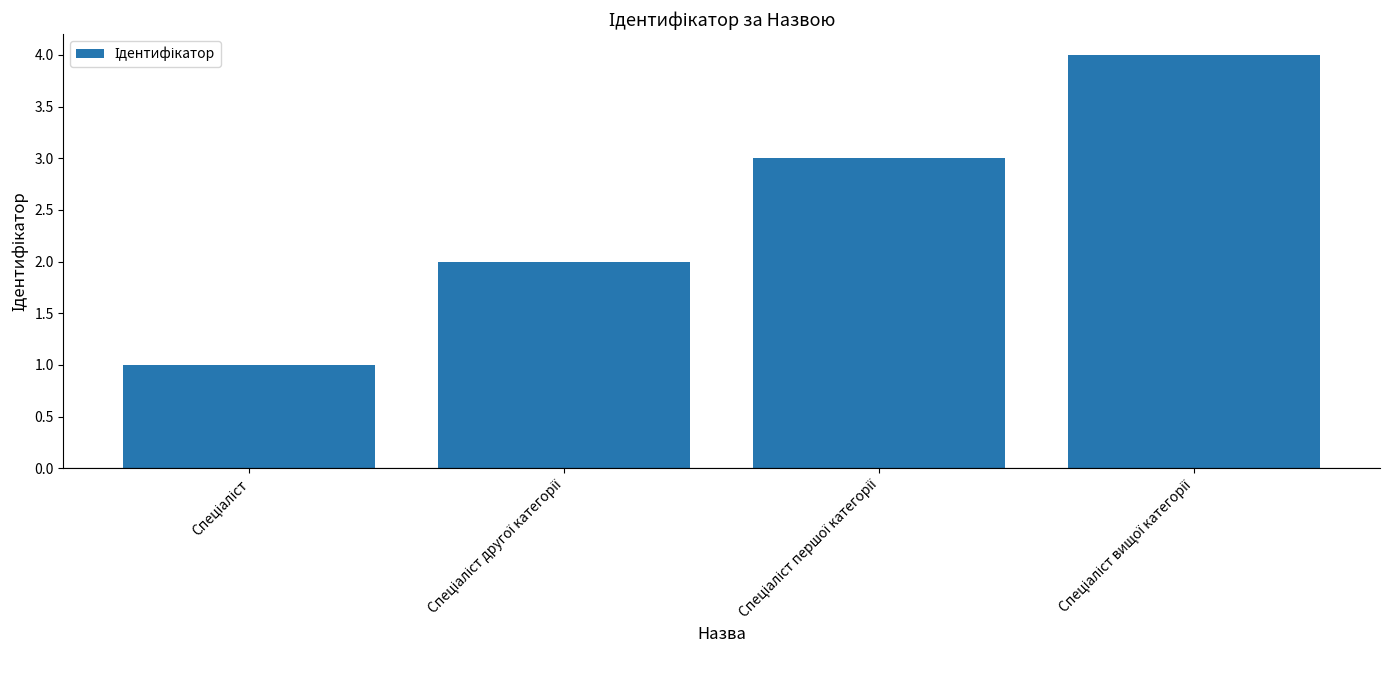

What is the difference between the maximum and minimum values?

3